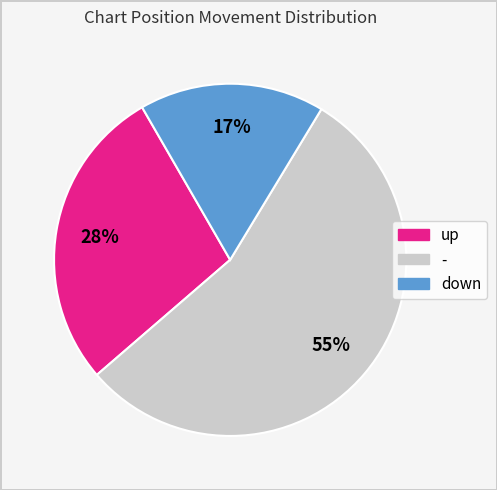

True or false: down accounts for 6% of the total.

False